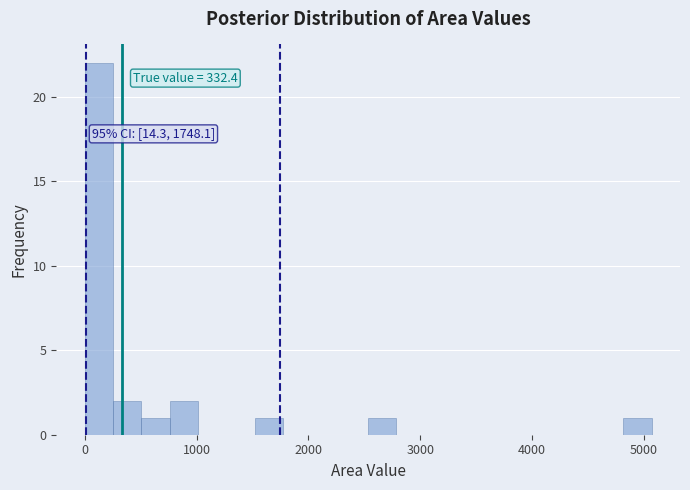

Around what value on the x-axis is the tallest bar? Give the approximate position of its centre, as read against the axis.

100